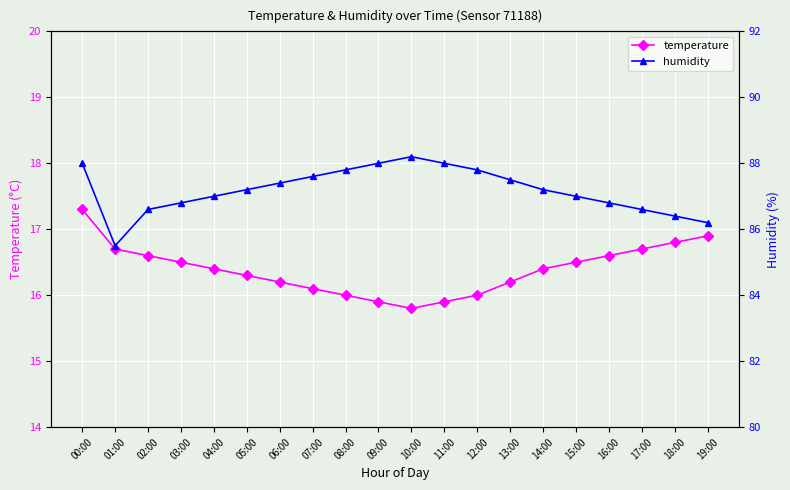

True or false: humidity and temperature cross at least once.

False